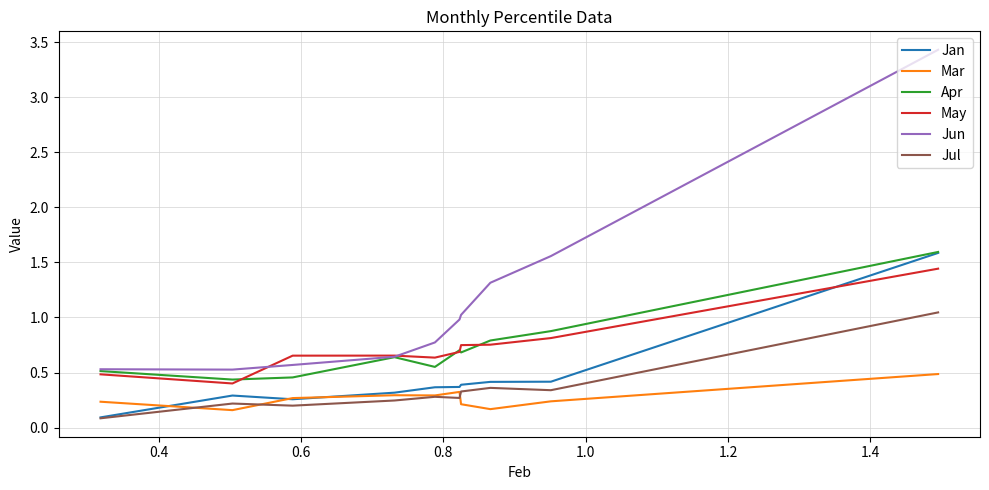

True or false: May and Mar cross at least once.

False